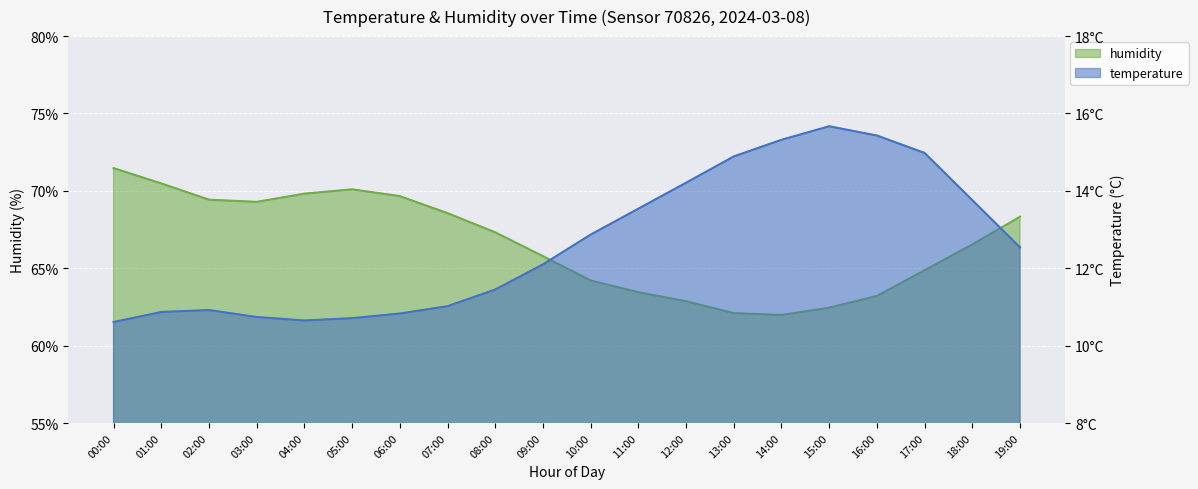

What is the label of the 2nd point from the left?

01:00